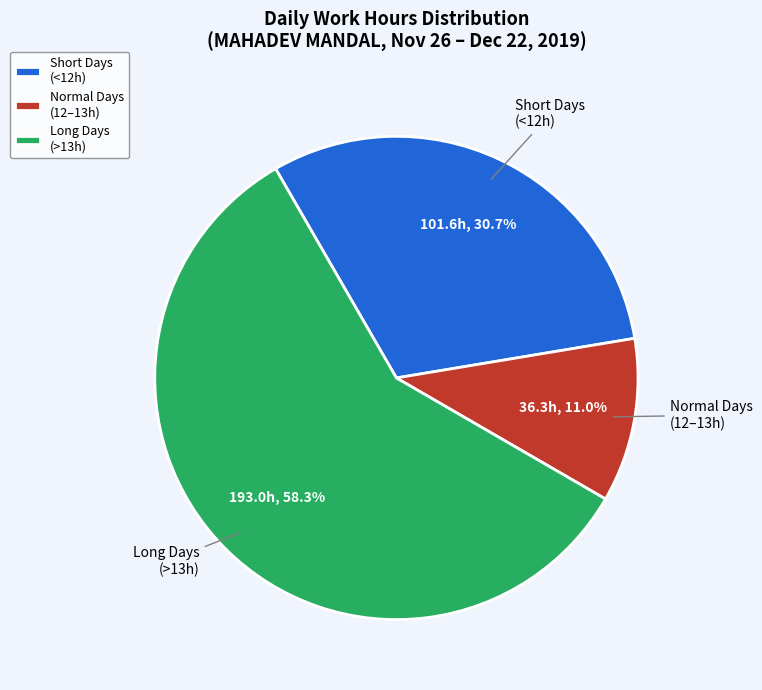

What portion of the pie excludes Long Days (>13h)?

41.7%